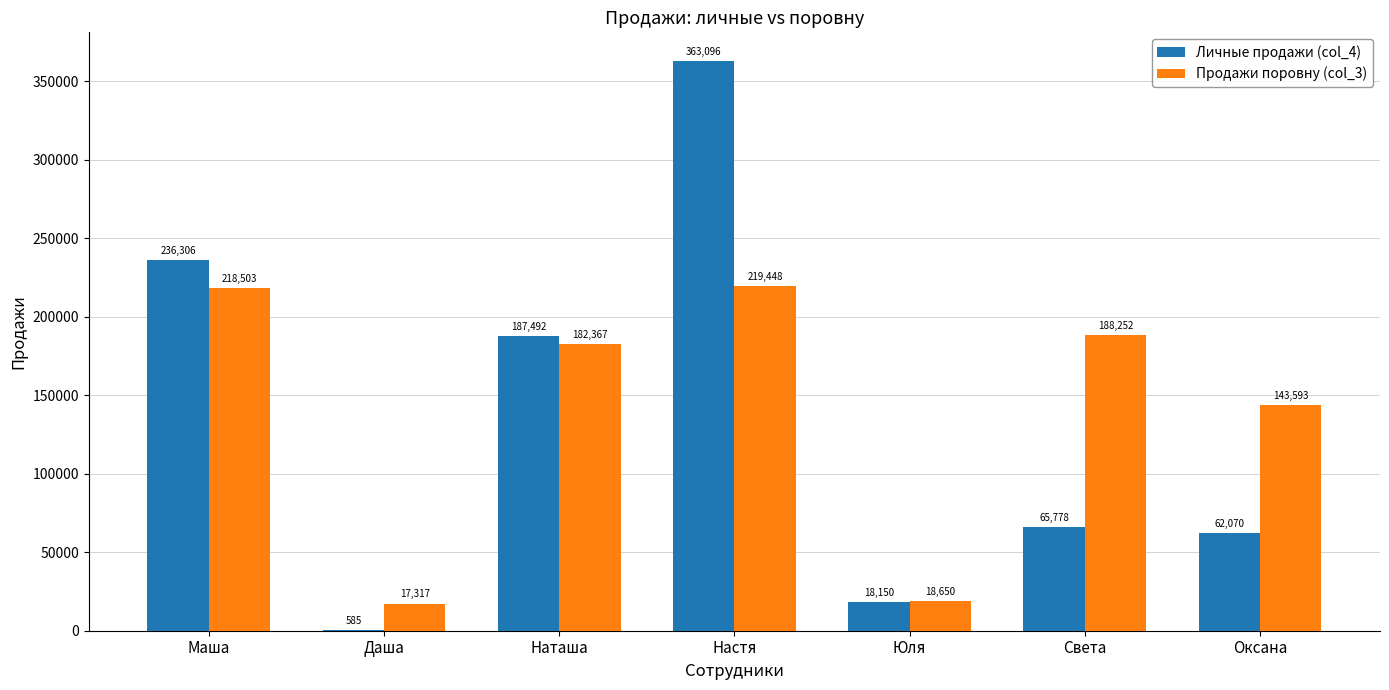

How many distinct data groups are displayed?

2